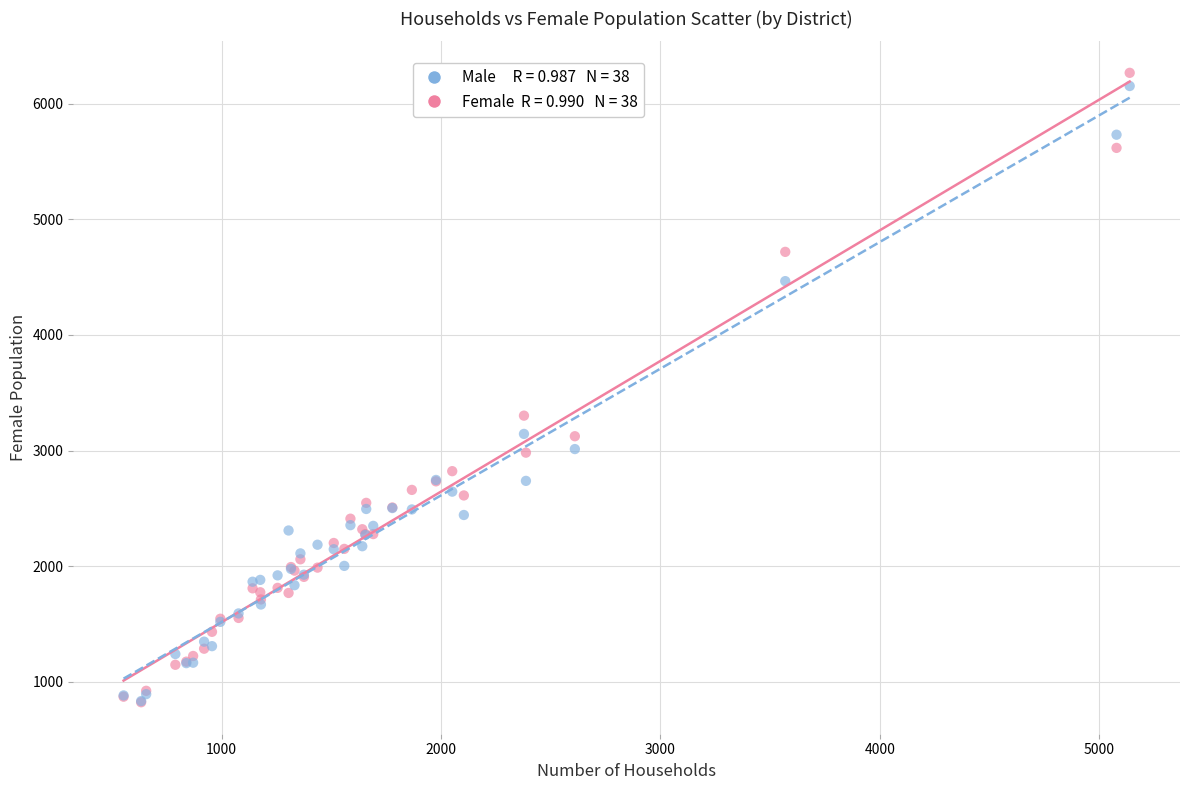

Across all series, what Y value is closest to 3545?

3302